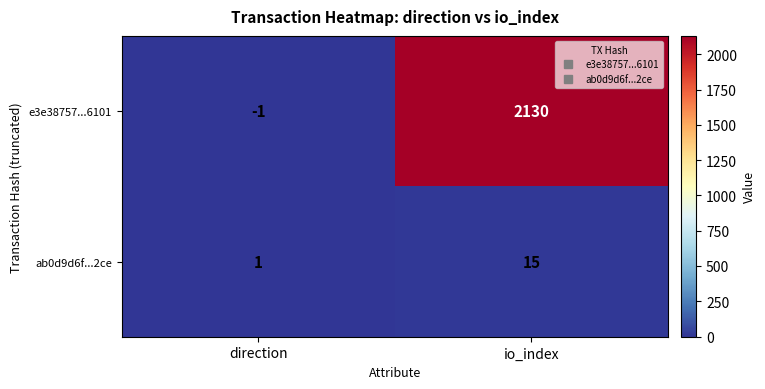

At direction, list the series in order from largest to smallest.

ab0d9d6f...2ce, e3e38757...6101